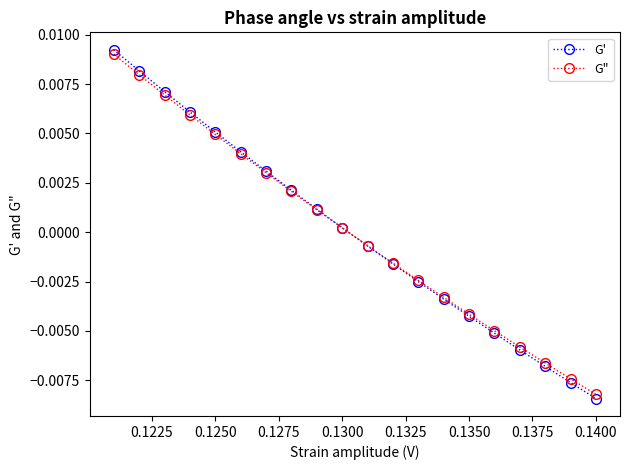

Which series has the widest spread of values?

G'